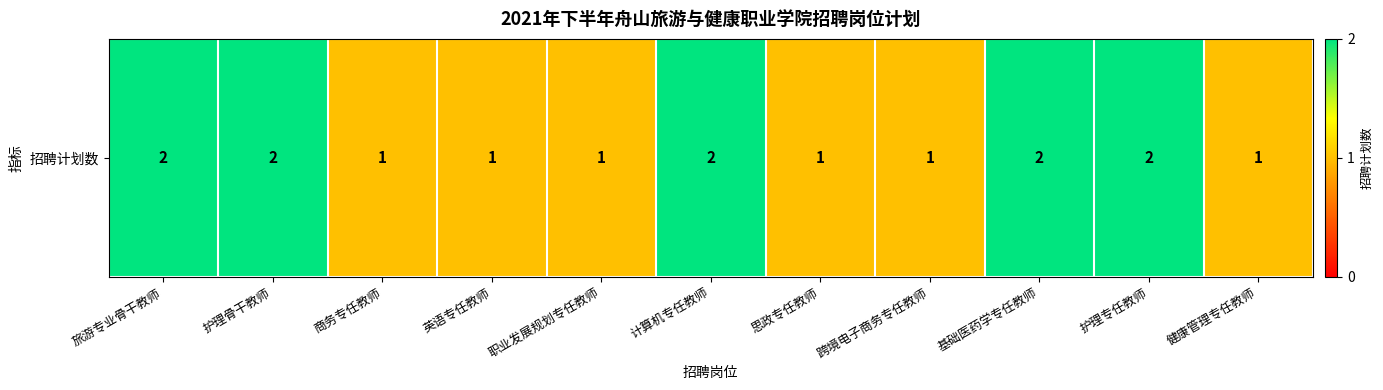

Rank the categories by value from highest to lowest.

旅游专业骨干教师, 护理骨干教师, 计算机专任教师, 基础医药学专任教师, 护理专任教师, 商务专任教师, 英语专任教师, 职业发展规划专任教师, 思政专任教师, 跨境电子商务专任教师, 健康管理专任教师